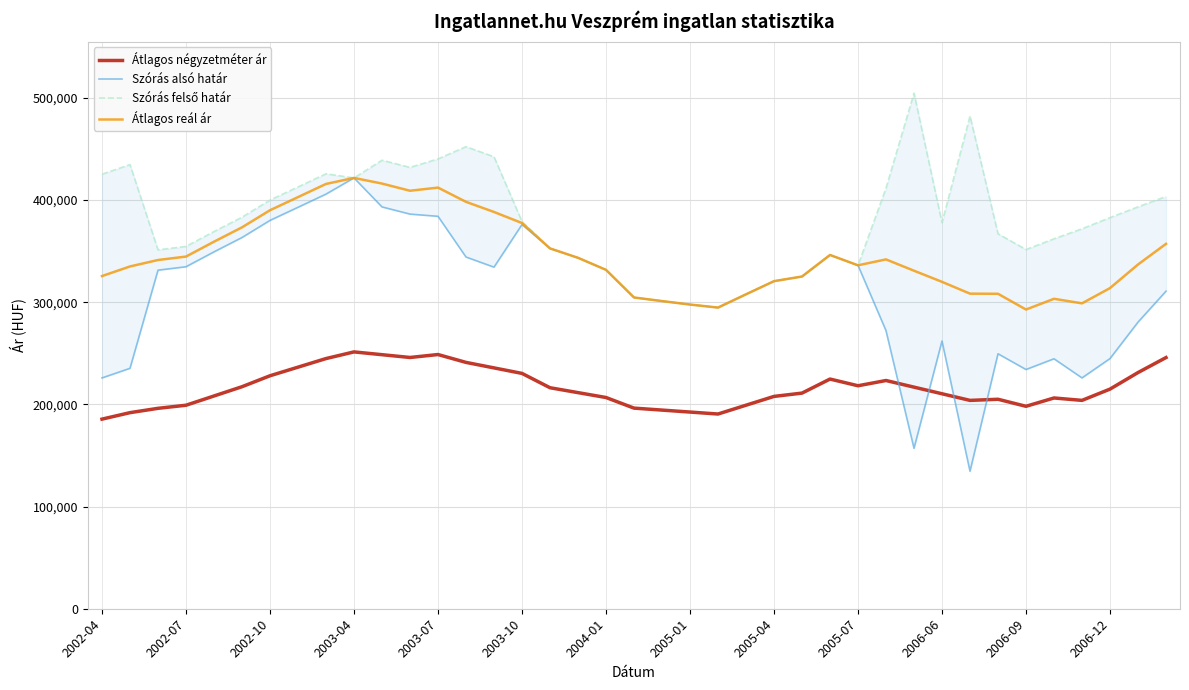

How many data points in Szórás alsó határ are above 325114?

19